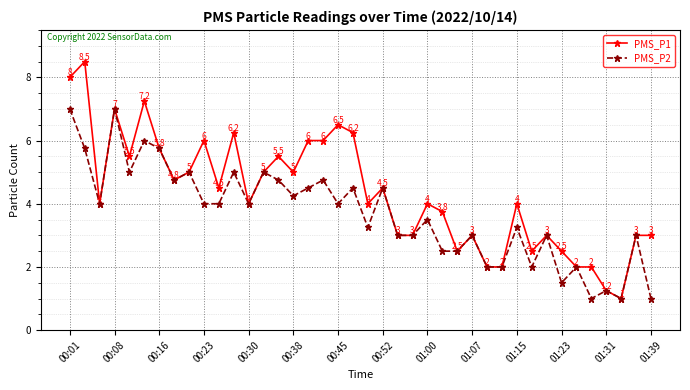

How many values in the PMS_P1 series are below 4?

16